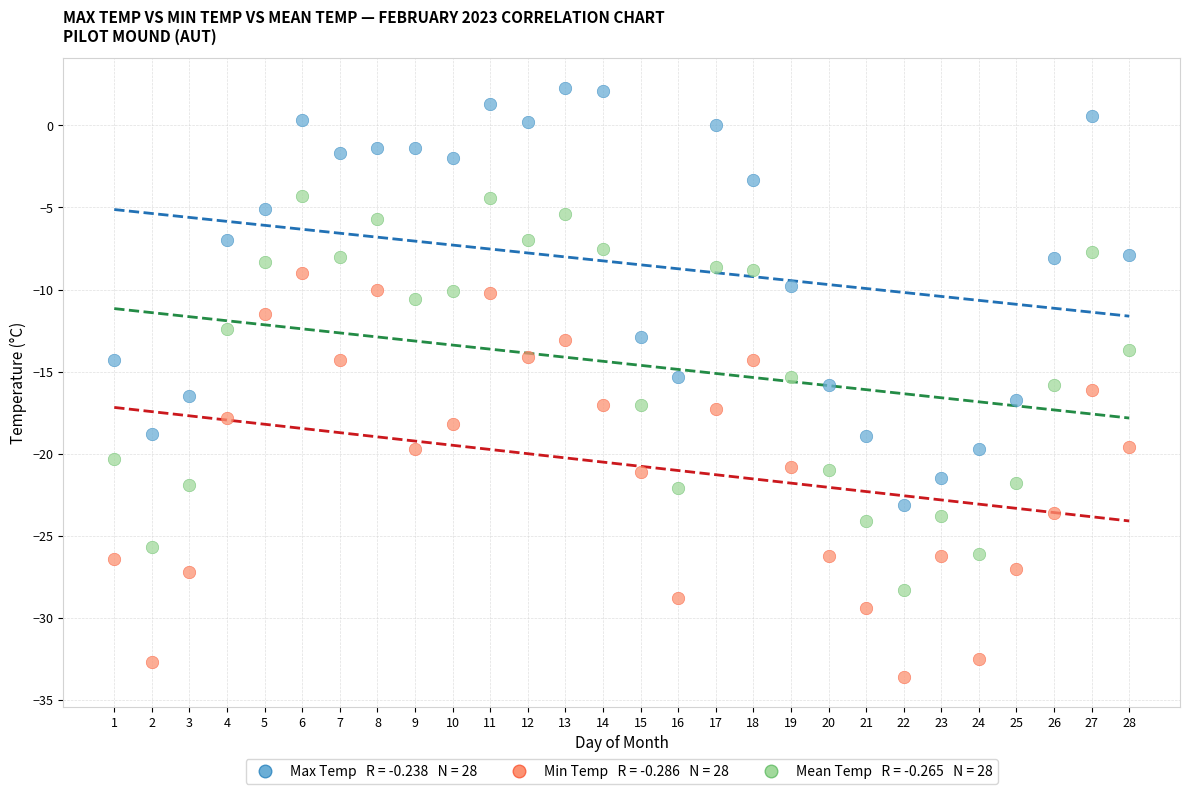

Across all data points, what is the range of Y values (max minus min)?

35.9